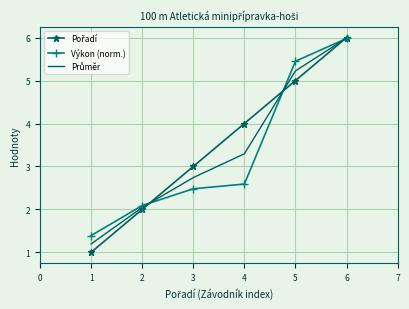

What is the spread (max minus min) of values at 4?

1.4